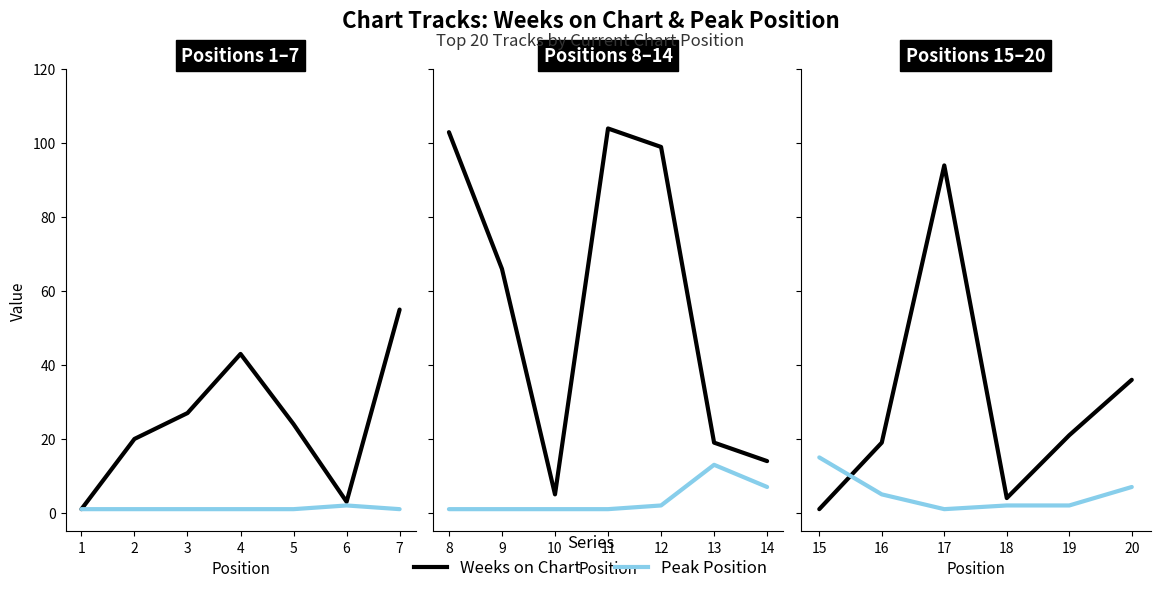

Between 16 and 18, which series saw the biggest shift?

Weeks on Chart